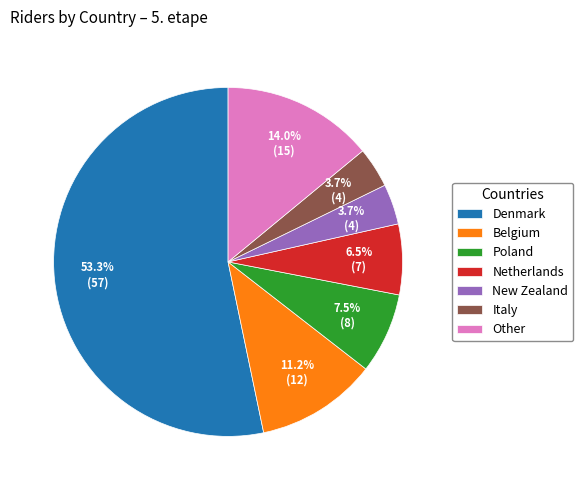

Is there a majority slice in this chart?

Yes